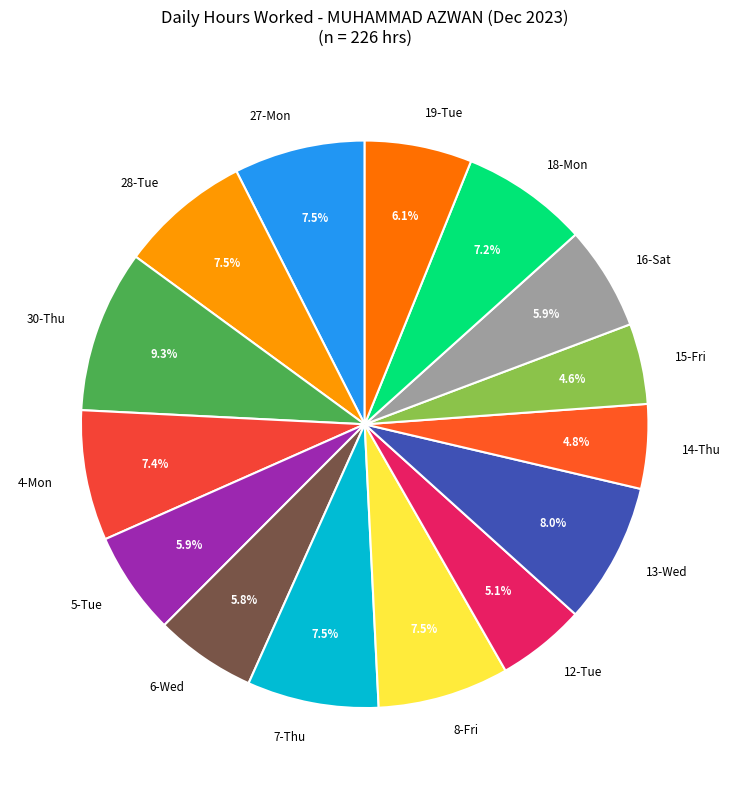

Is it true that 4-Mon is 13% of the pie?

False